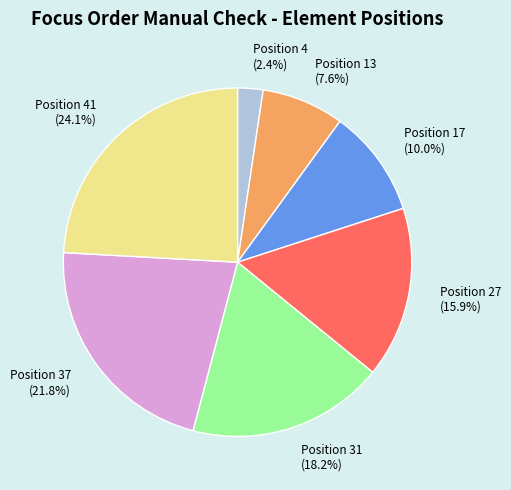

To the nearest percent, what portion does Position 27 represent?

16%